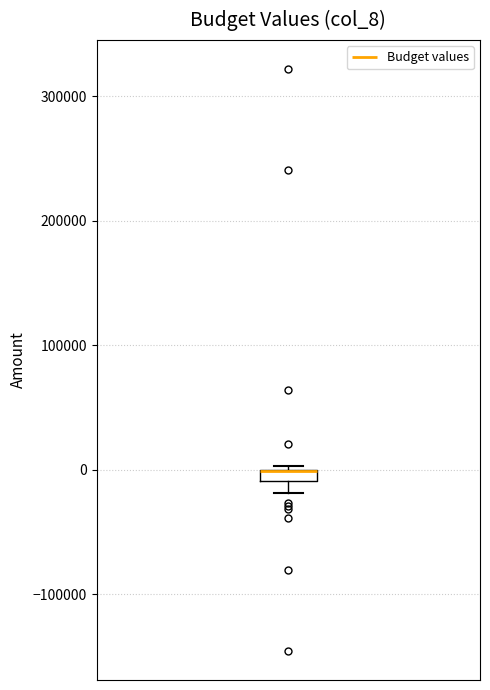

Where is the lower edge of the box on the y-axis? The values are not printed on the chart, so give them approximately, as read against the axis.

-10000